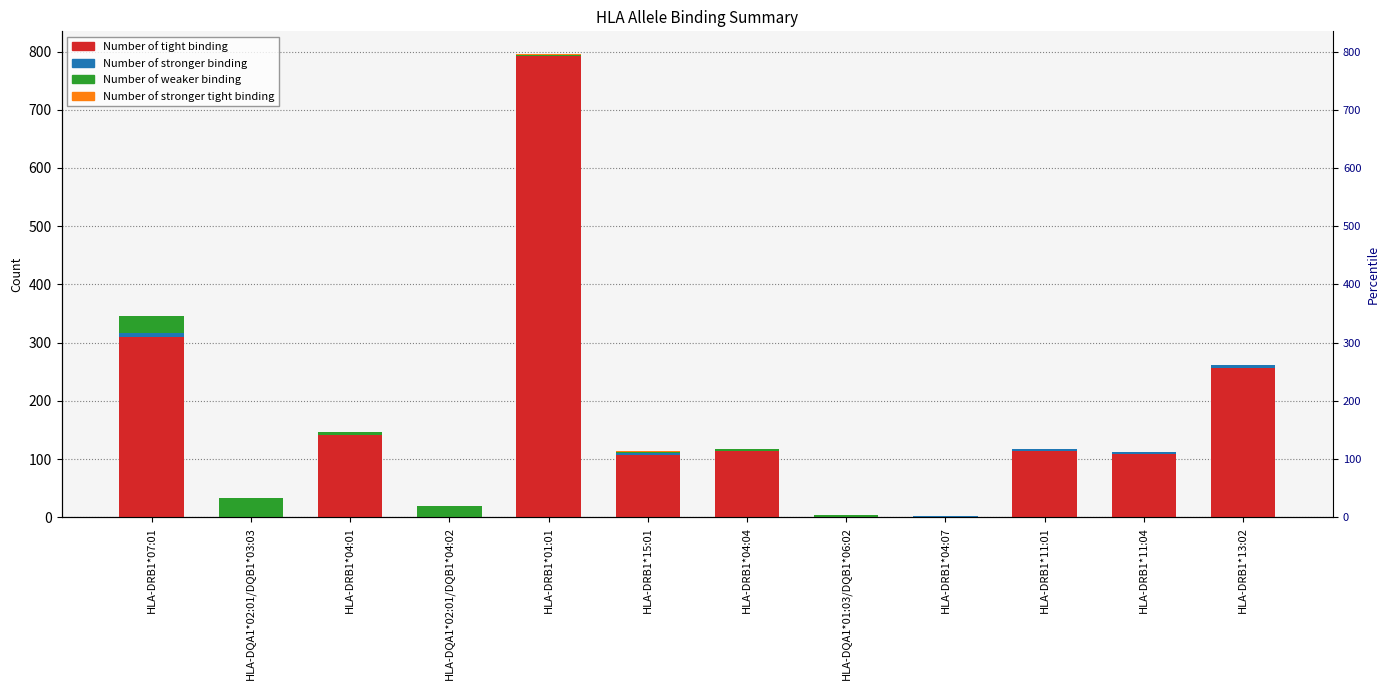

Which series has the widest spread of values?

Number of tight binding